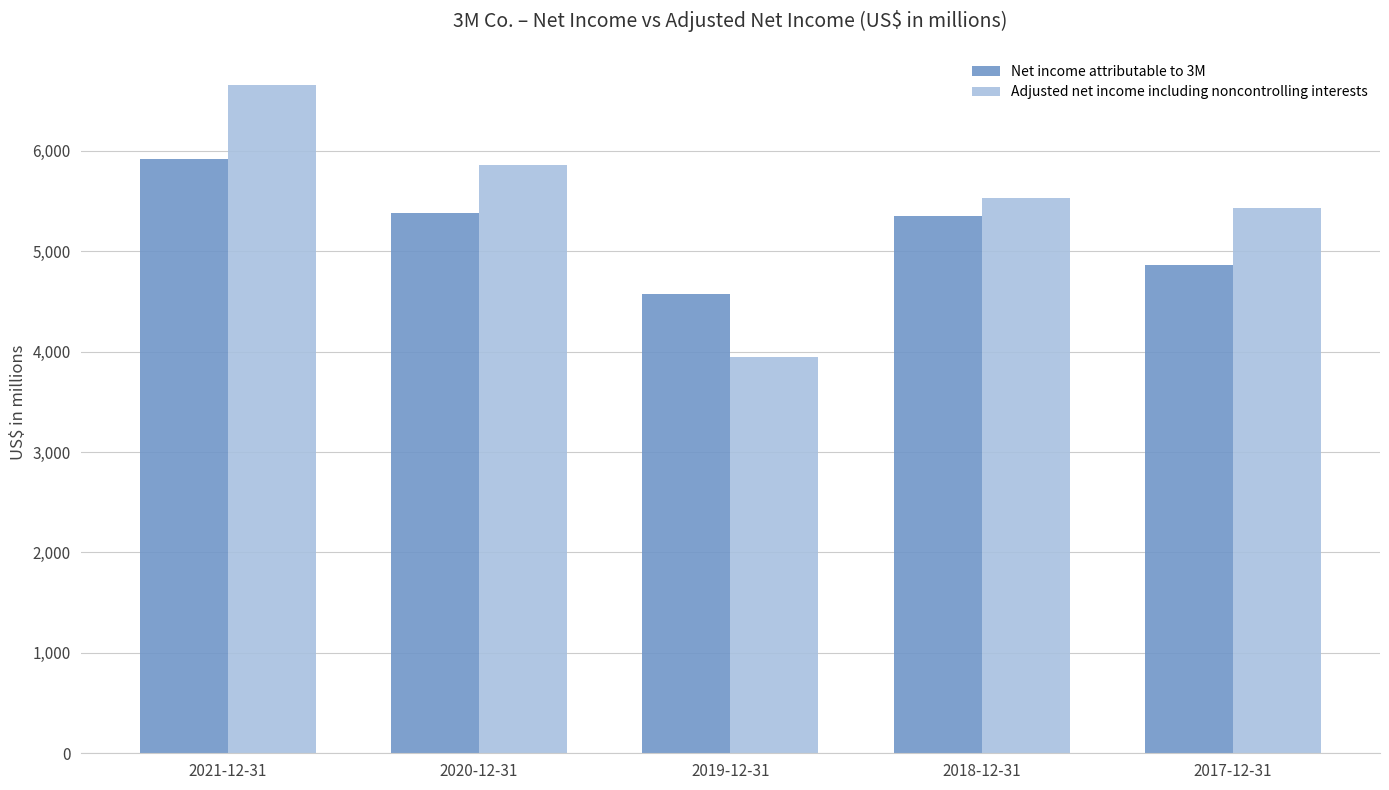

How many series are shown in this chart?

2